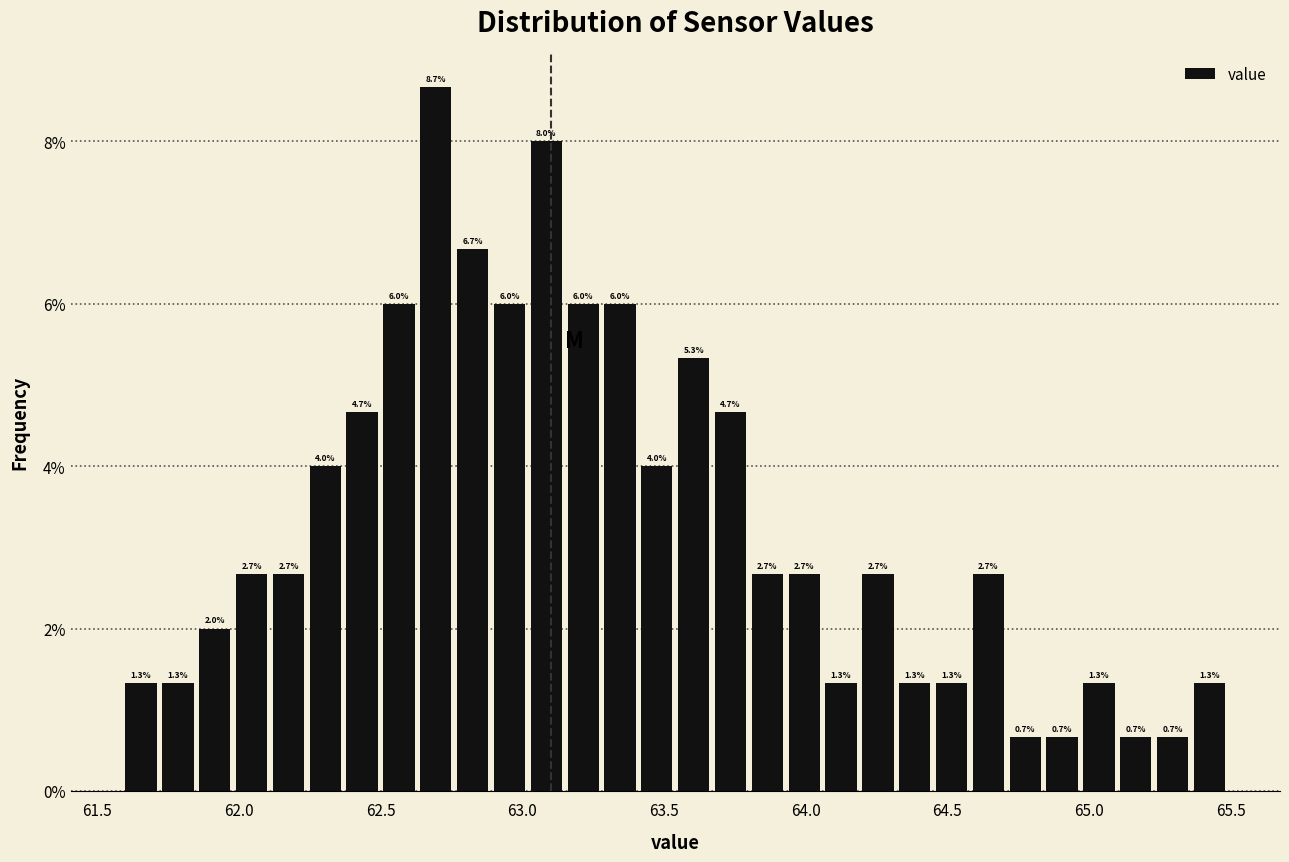

Read against the x-axis, roughly where is the centre of the tallest bar?

62.70